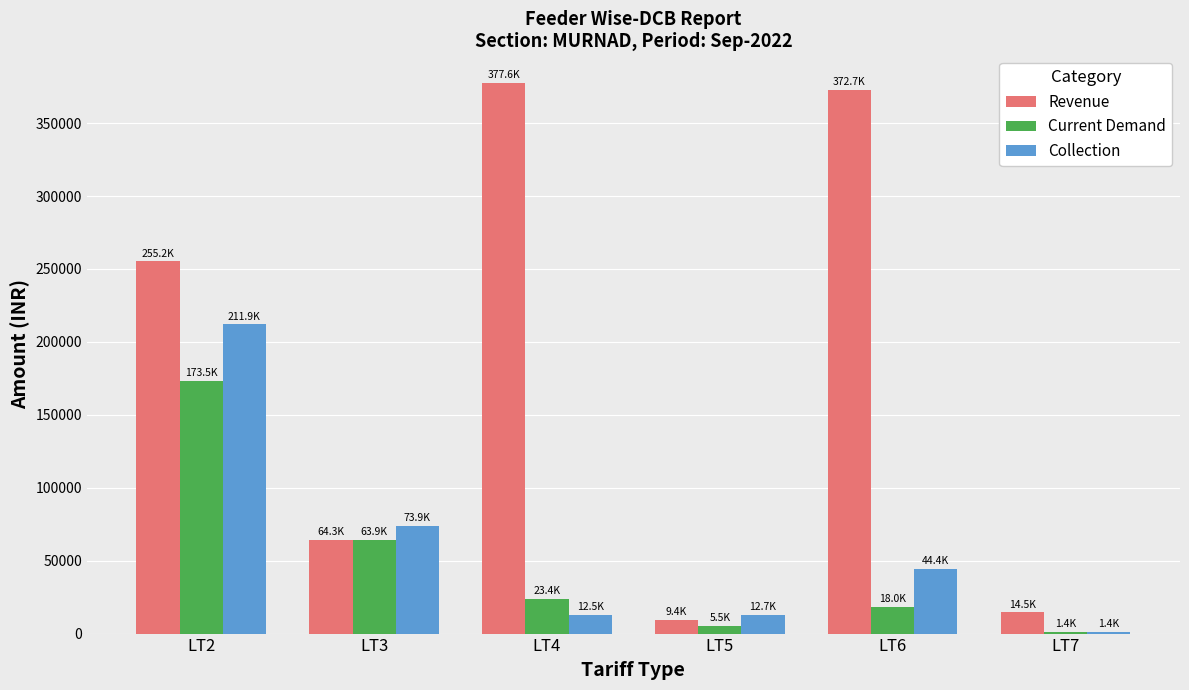

Where is Revenue nearest to the value 193489?

LT2